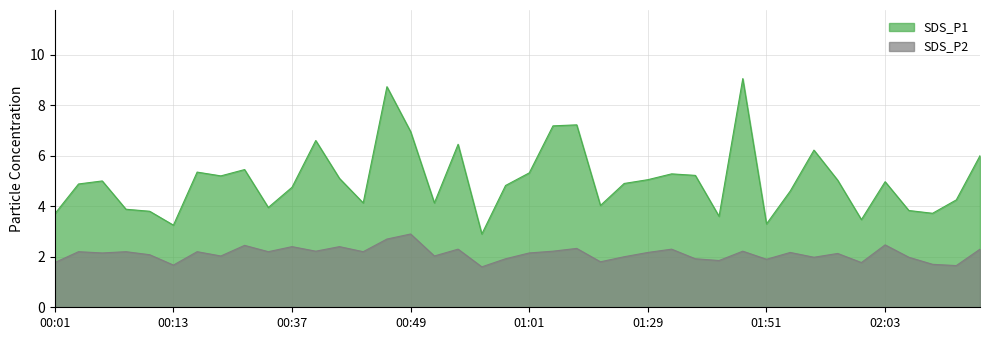

Which series has the widest spread of values?

SDS_P1